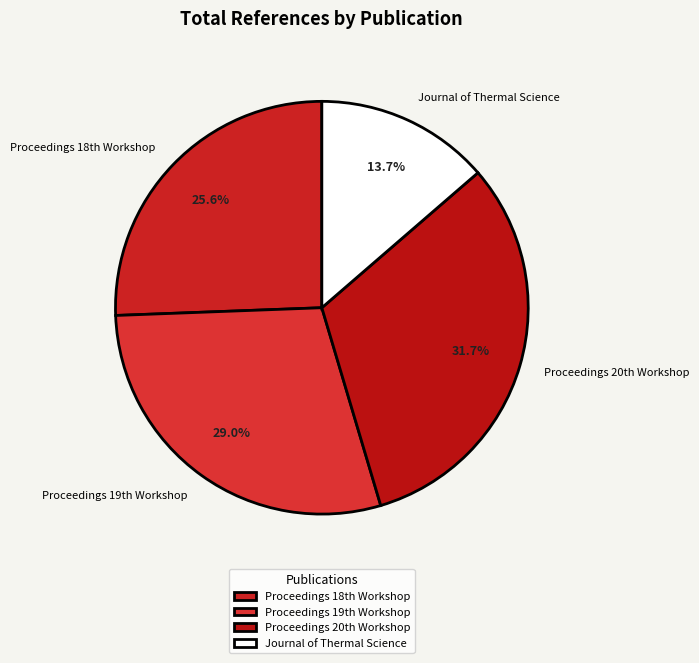

True or false: Journal of Thermal Science accounts for 8% of the total.

False